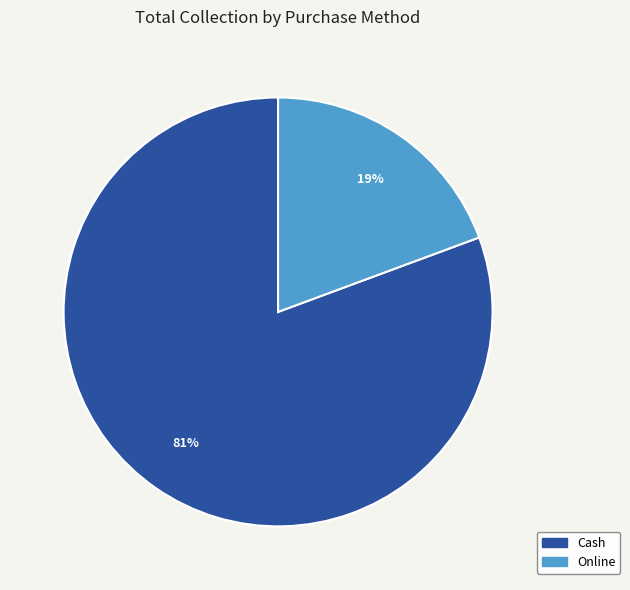

To the nearest percent, what is the combined percentage of Cash and Online?

100%